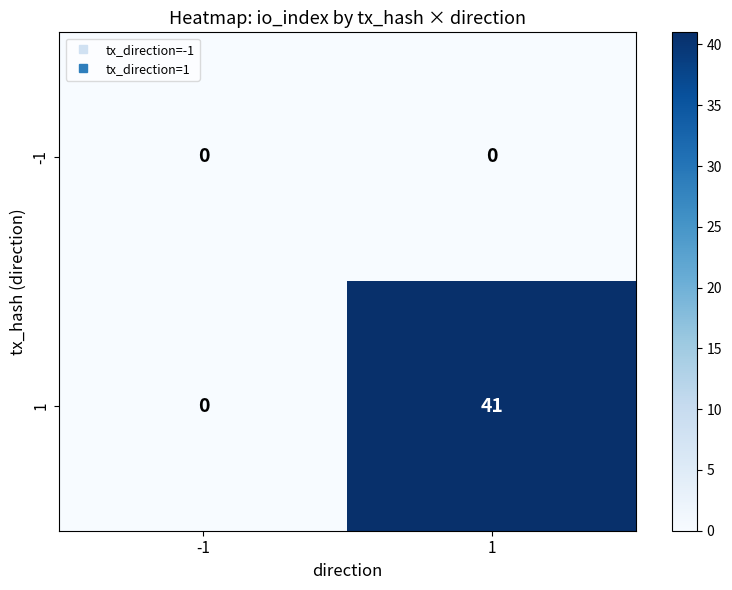

Which series changed the most between -1 and 1?

1